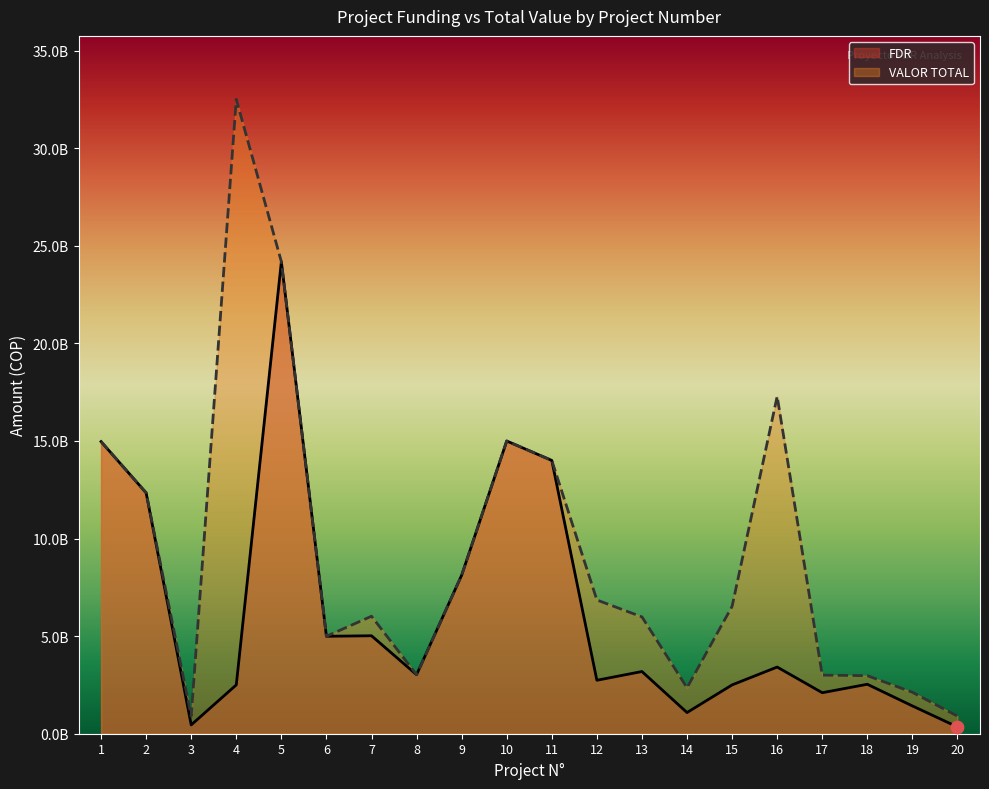

Which series has the largest total across all categories?

VALOR TOTAL